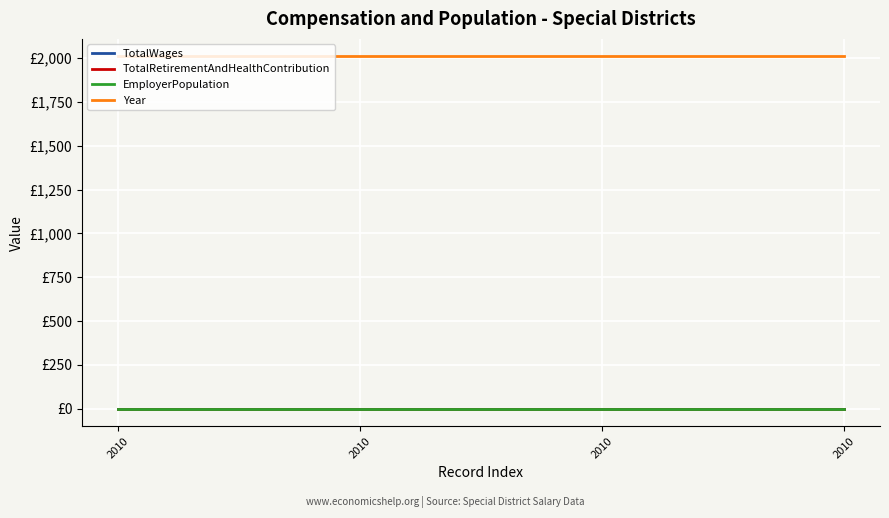

True or false: EmployerPopulation and TotalWages intersect in this chart.

False